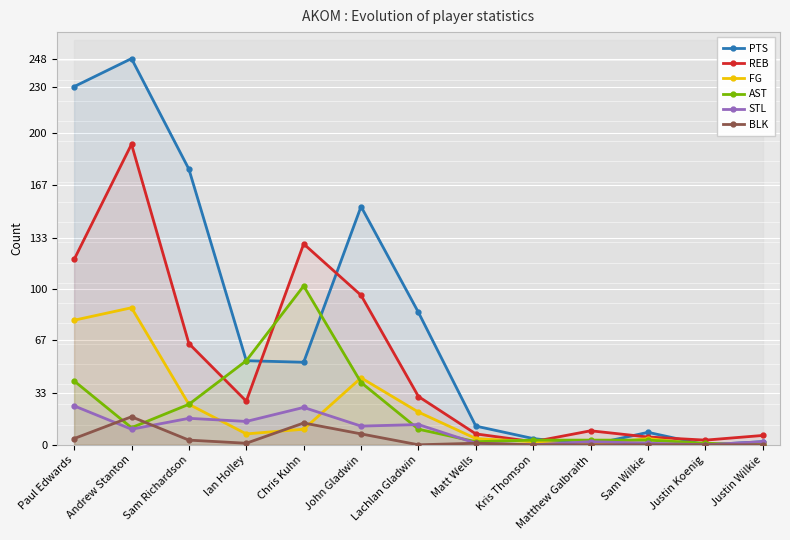

How many lines are shown in the chart?

6